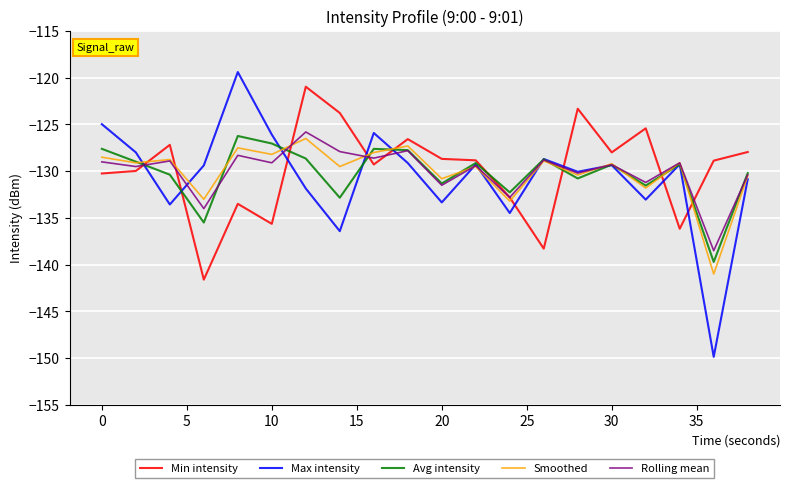

Which series has the largest range (max minus min)?

Max intensity